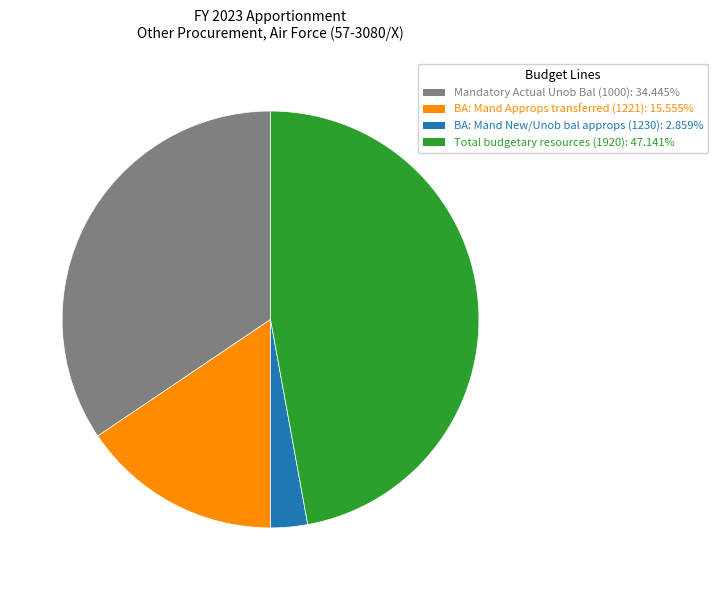

Rank the categories by value from lowest to highest.

BA: Mand New/Unob bal approps (1230), BA: Mand Approps transferred (1221), Mandatory Actual Unob Bal (1000), Total budgetary resources (1920)